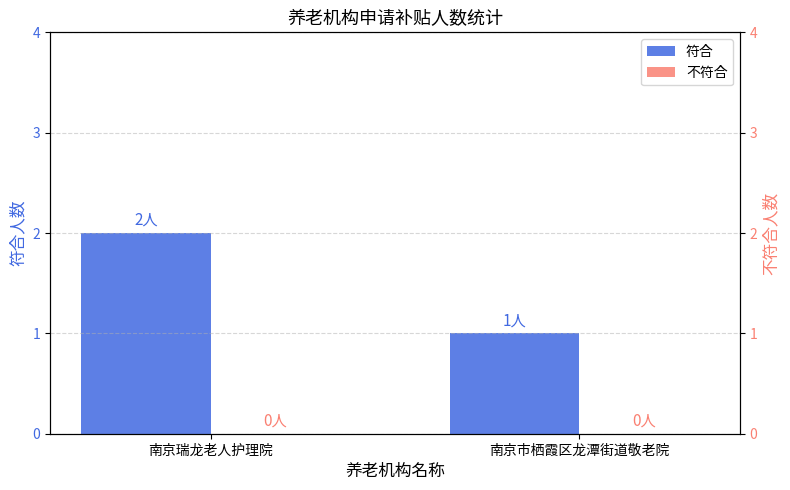

How many groups of bars are there?

2